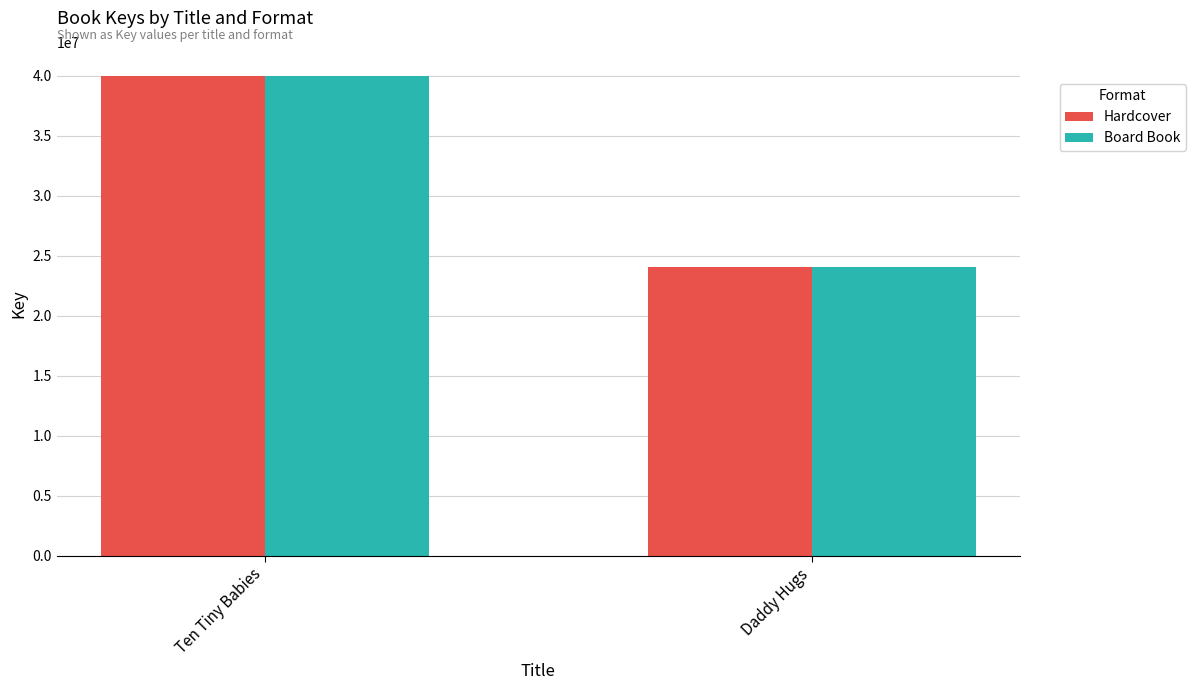

Reading left to right, transcribe all the data shown in this chart.

Hardcover: Ten Tiny Babies=39989586	Daddy Hugs=24094311
Board Book: Ten Tiny Babies=39989586	Daddy Hugs=24094311